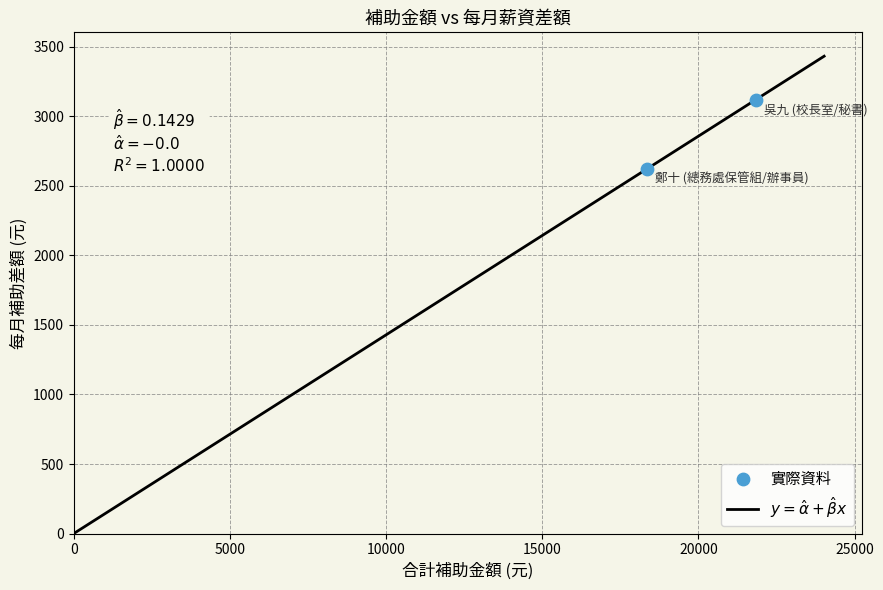

What is the range of Y values (max minus min)?

500